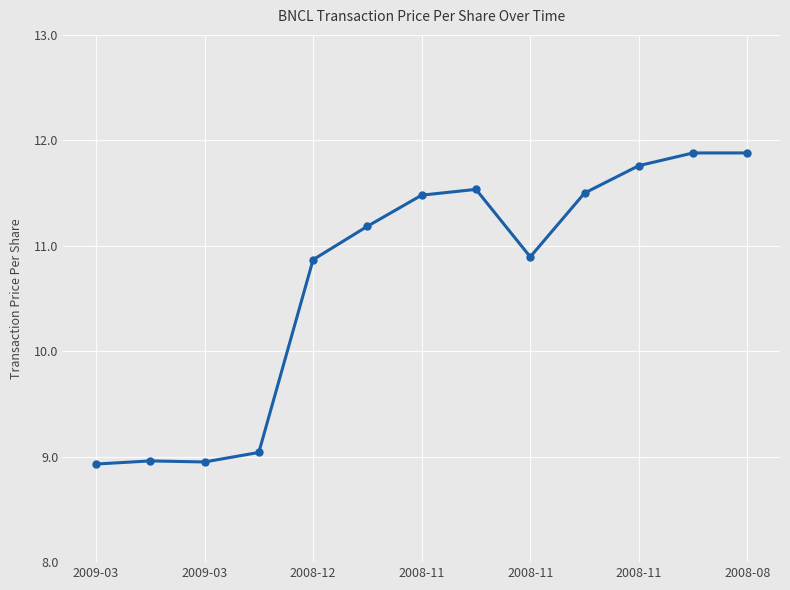

How many distinct data groups are displayed?

1